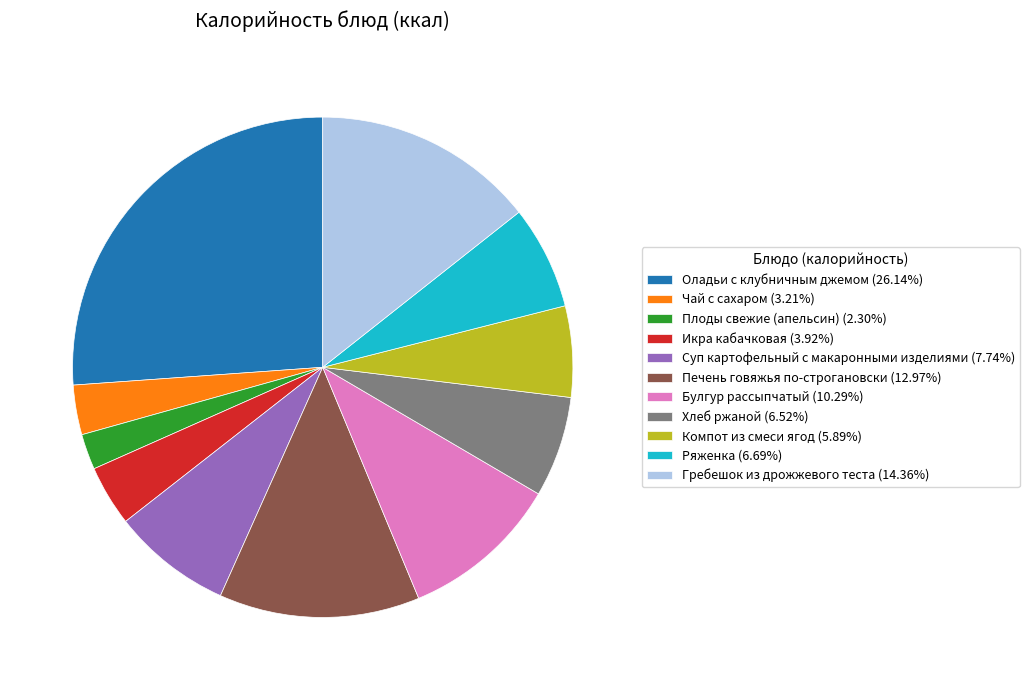

Which slice is the smallest?

Плоды свежие (апельсин)